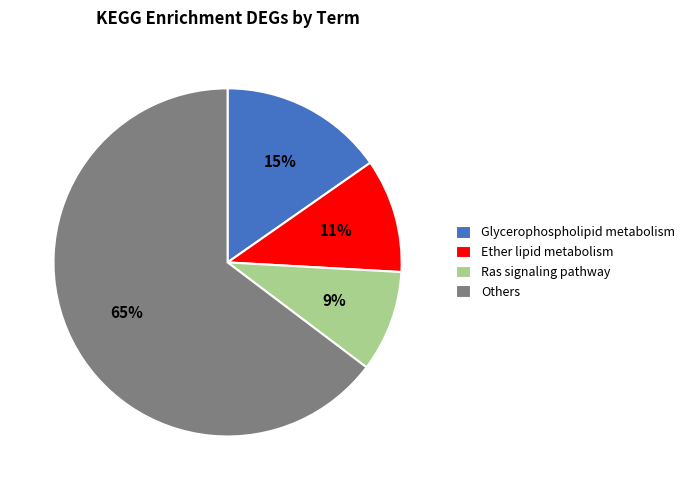

Which slice represents more than half of the pie?

Others